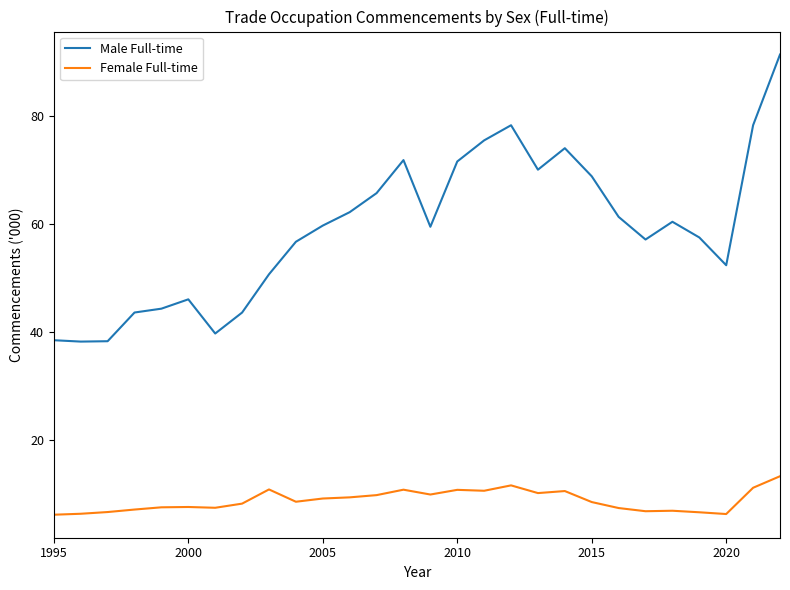

Which series has the widest spread of values?

Male Full-time